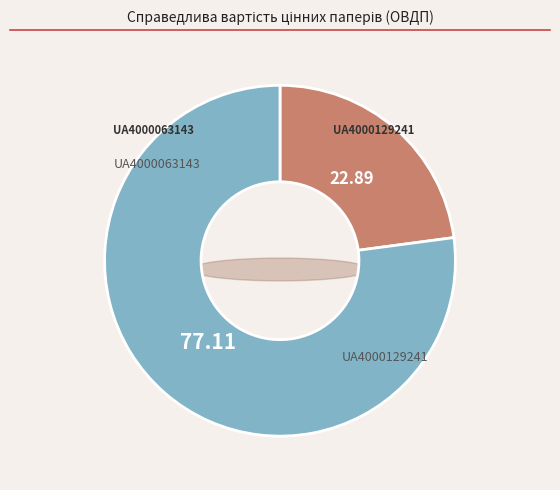

To the nearest percent, what is the combined percentage of UA4000129241 and UA4000063143?

100%